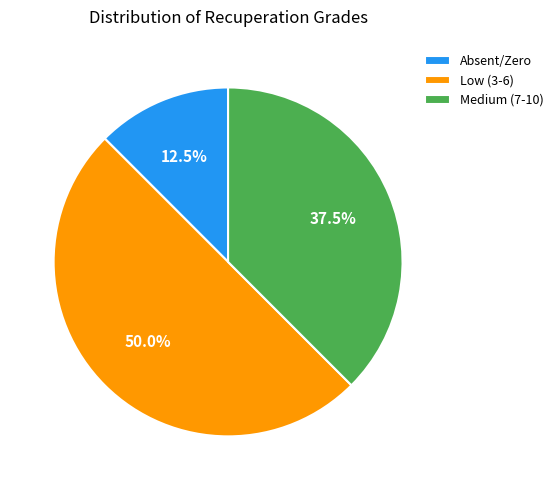

How many slices are in this pie chart?

3